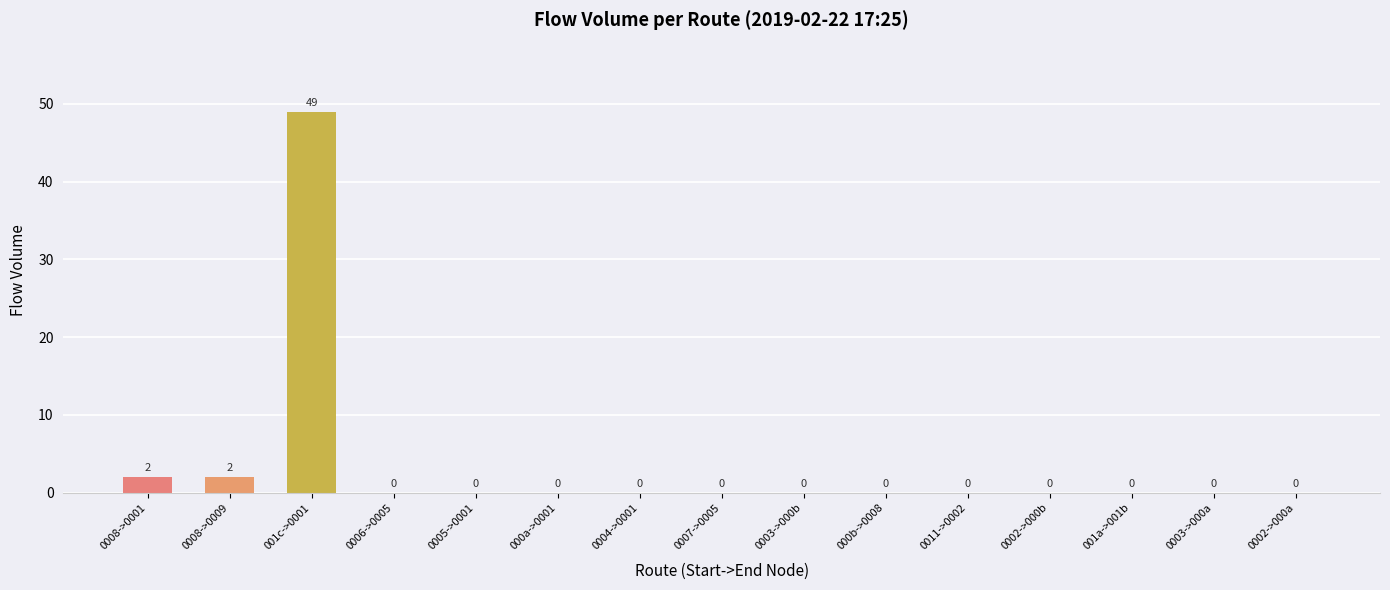

What is the average value?

4